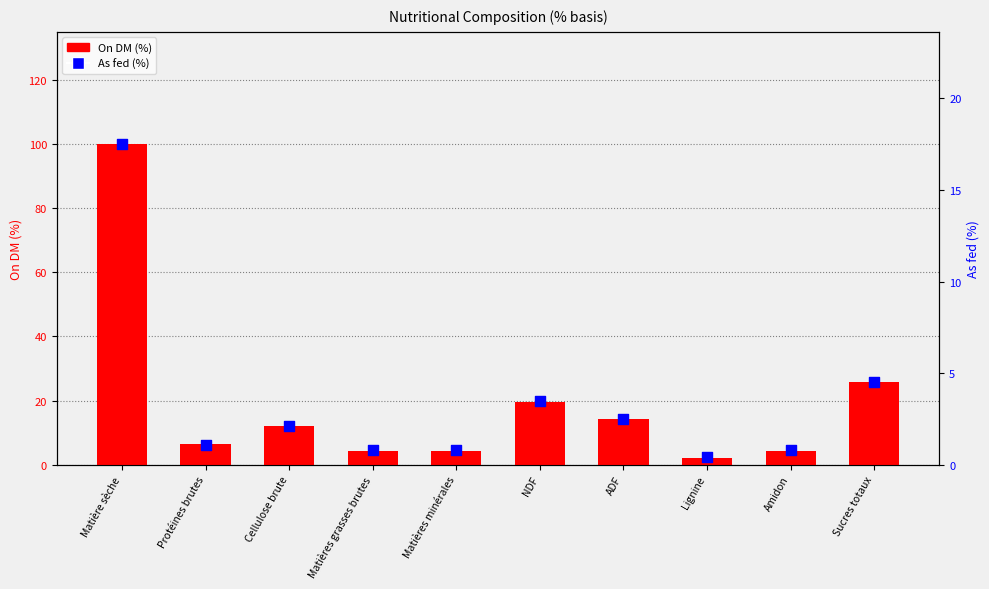

Which series has the largest total across all categories?

On DM (%)